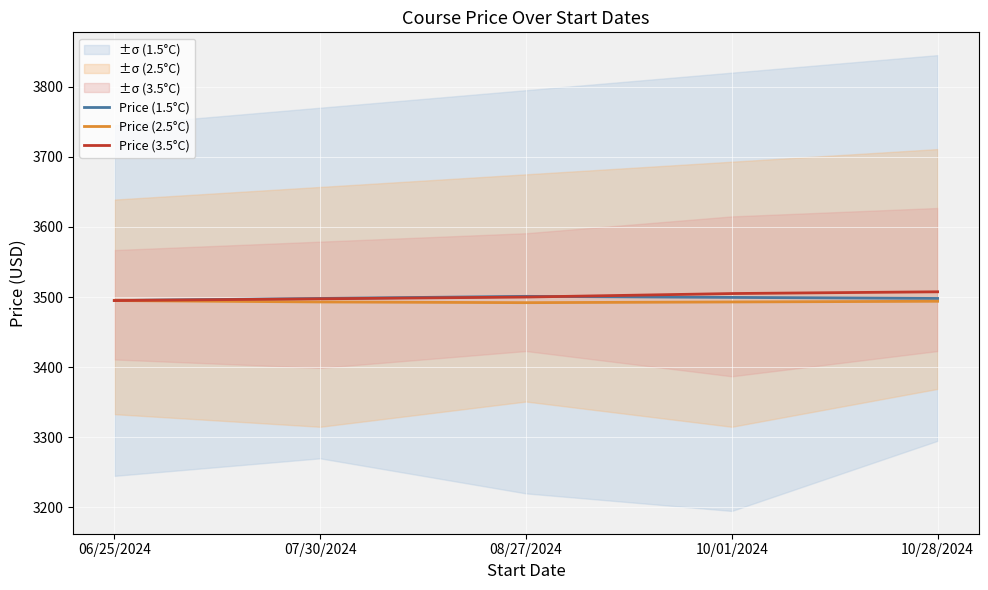

Is it true that Price (1.5°C) equals 5460.3 at 10/28/2024?

False